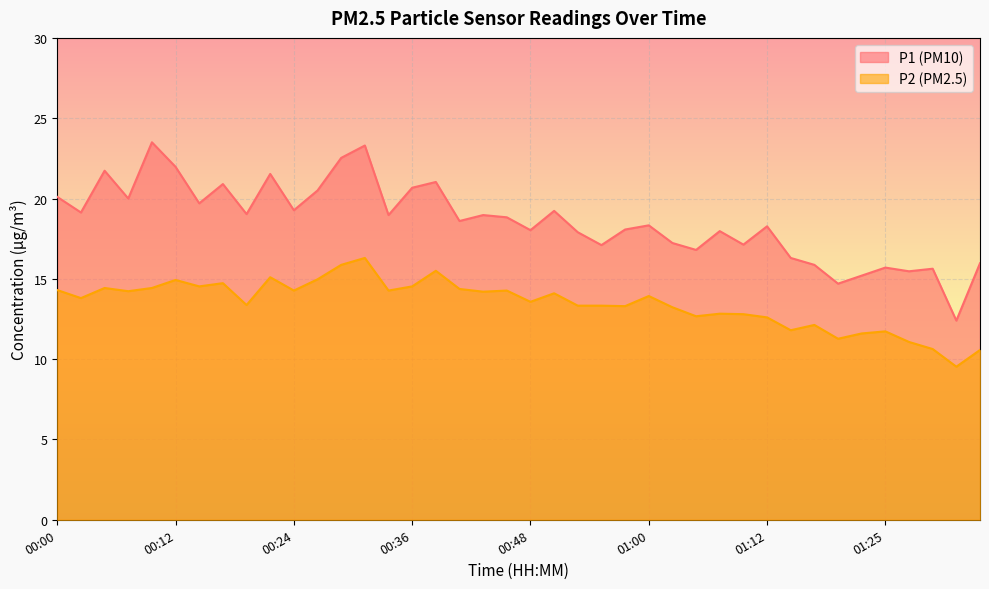

Is the value of P2 at 01:03 greater than the value of P1 at 01:22?

No